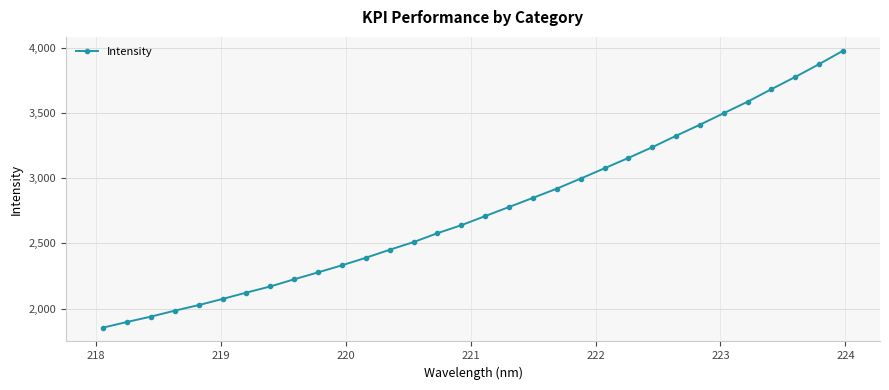

True or false: there are more than 2 points higher than both neighbors.

False